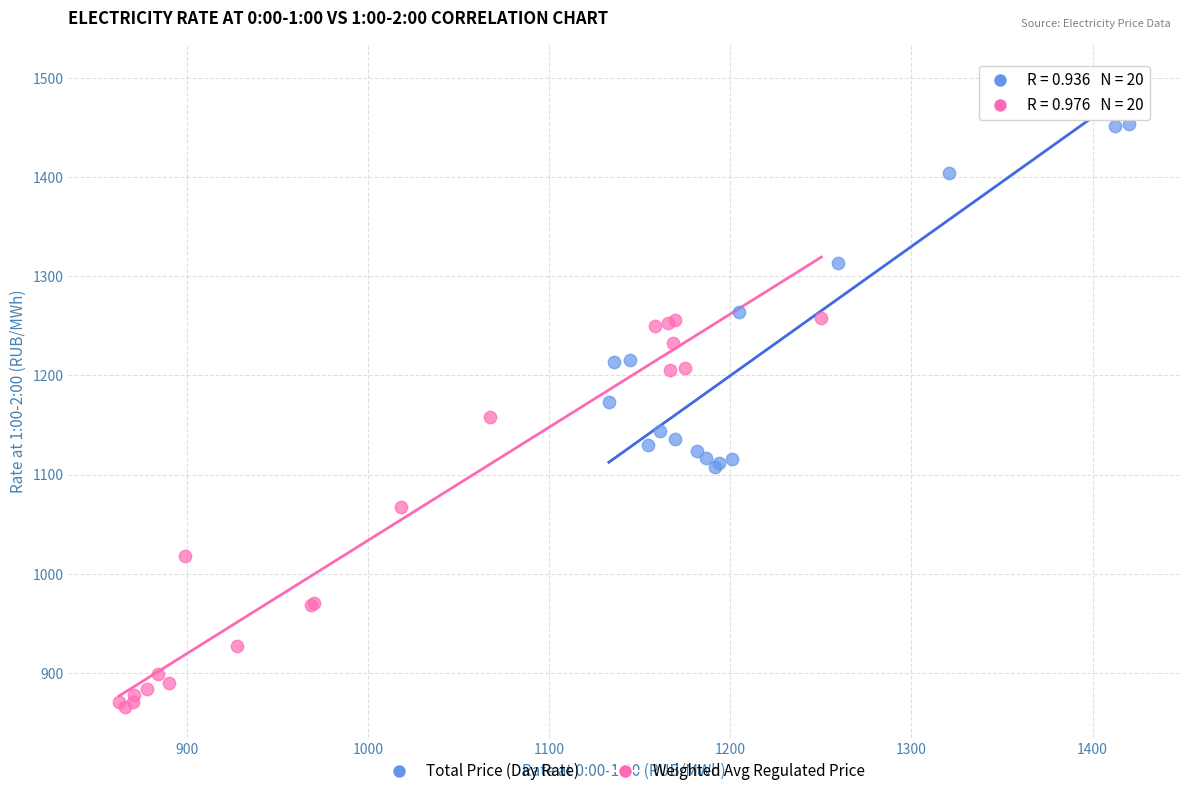

Which series reaches the maximum Y coordinate?

Total Price (Day Rate)